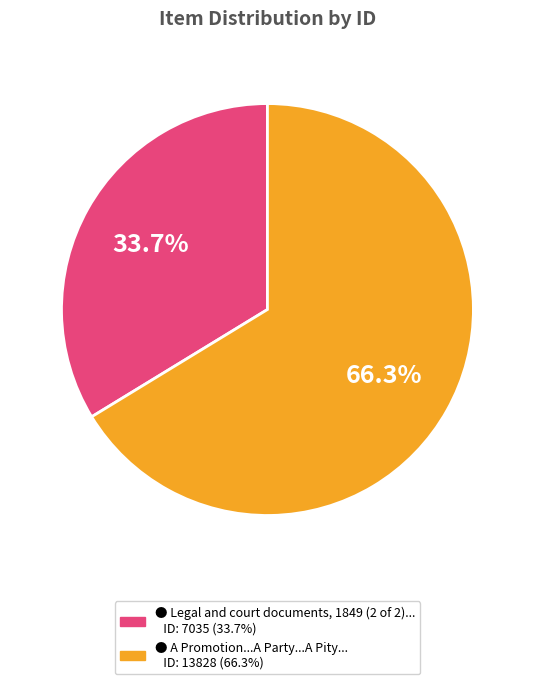

Is there any slice that represents more than half of the pie?

Yes